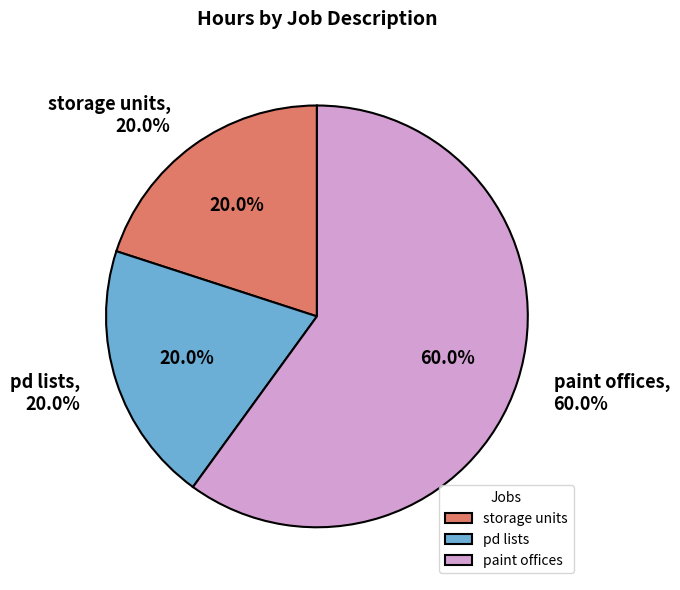

True or false: paint offices accounts for 60% of the total.

True